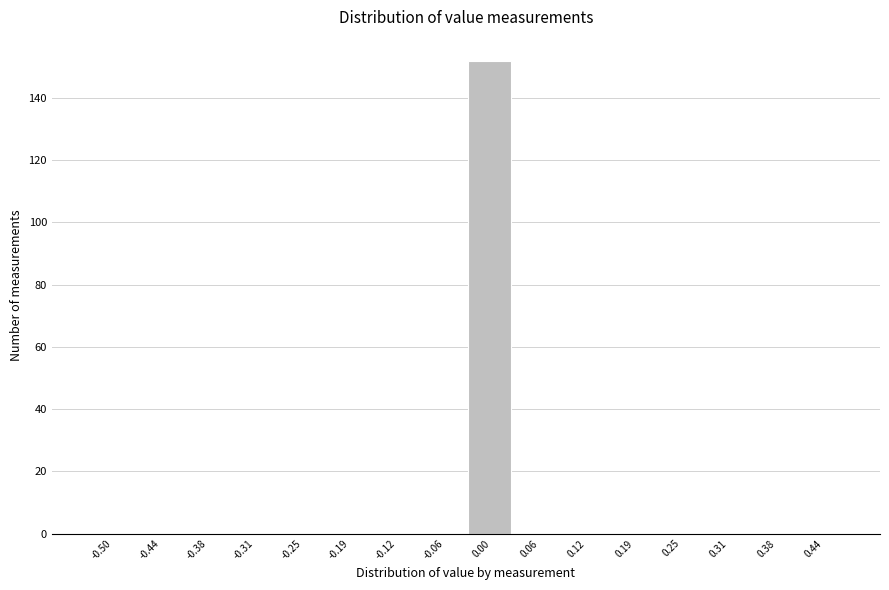

Reading left to right, what are all the values shown in this chart?

-0.50=0	-0.44=0	-0.38=0	-0.31=0	-0.25=0	-0.19=0	-0.12=0	-0.06=0	0.00=152	0.06=0	0.12=0	0.19=0	0.25=0	0.31=0	0.38=0	0.44=0